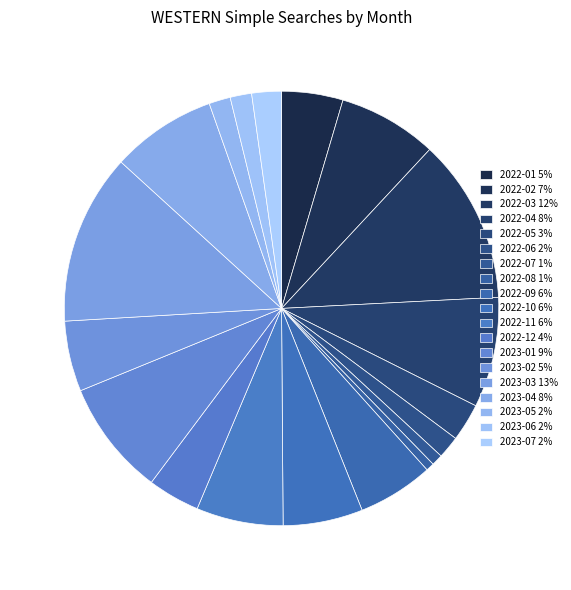

To the nearest percent, what is the combined percentage of 2022-04 and 2022-03?

20%